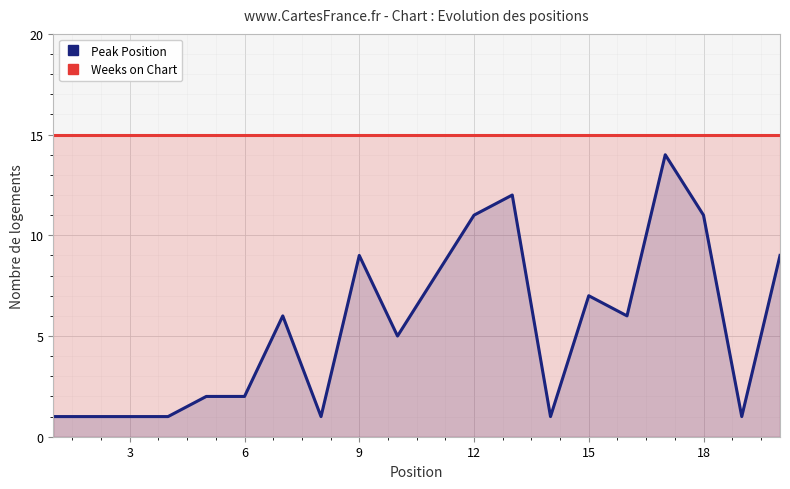

True or false: Peak Position has a value of 9 at 9.

True